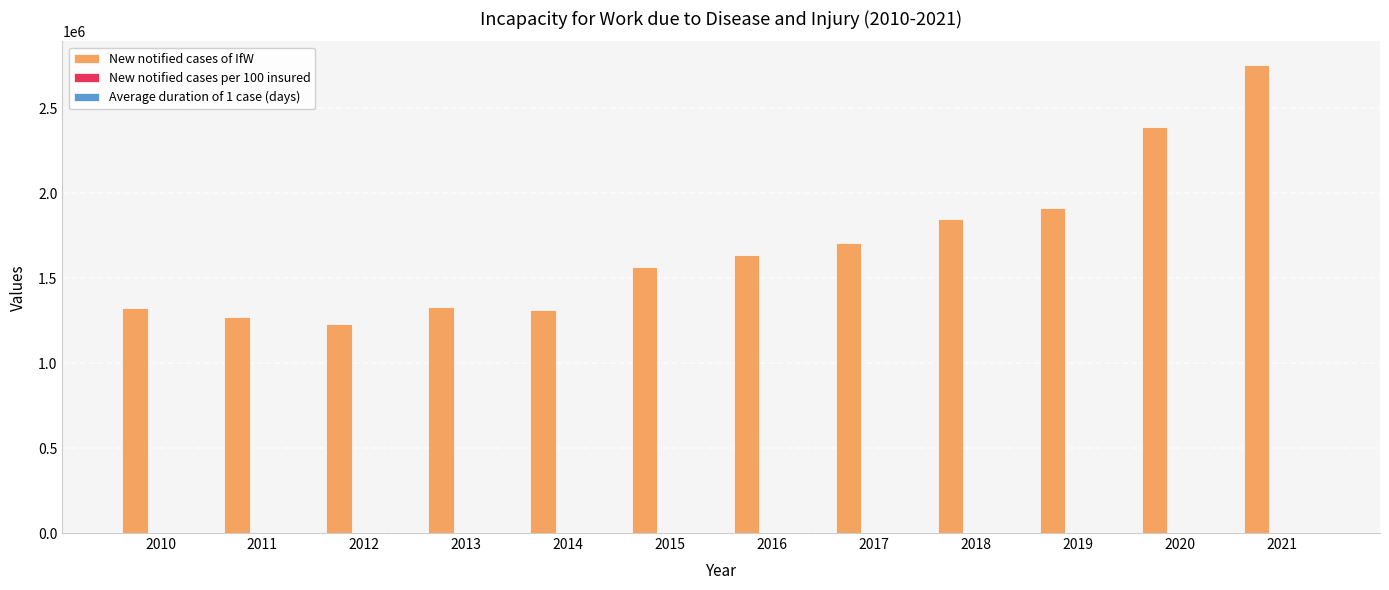

How many distinct data groups are displayed?

3